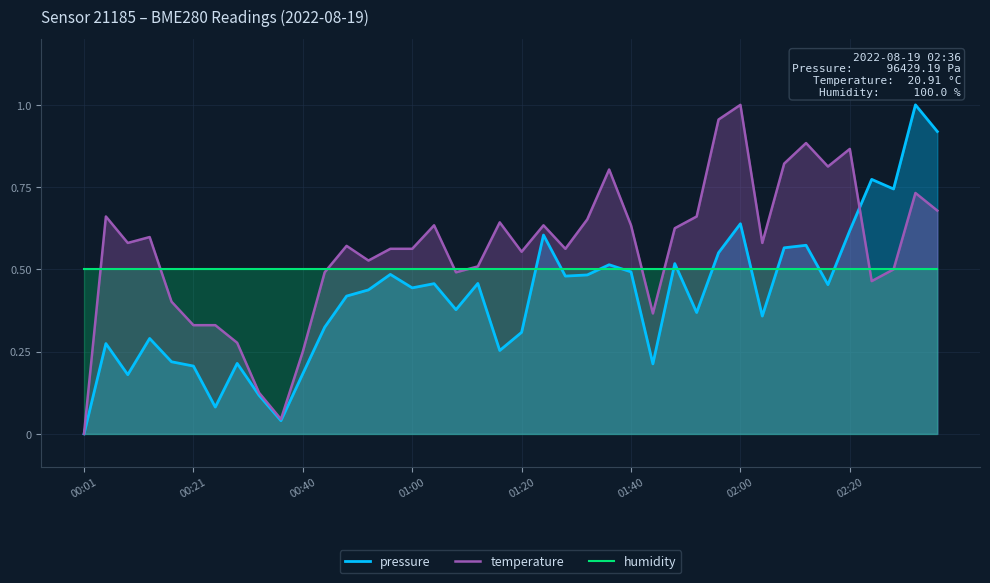

Between 37 and 22, which is larger?

37